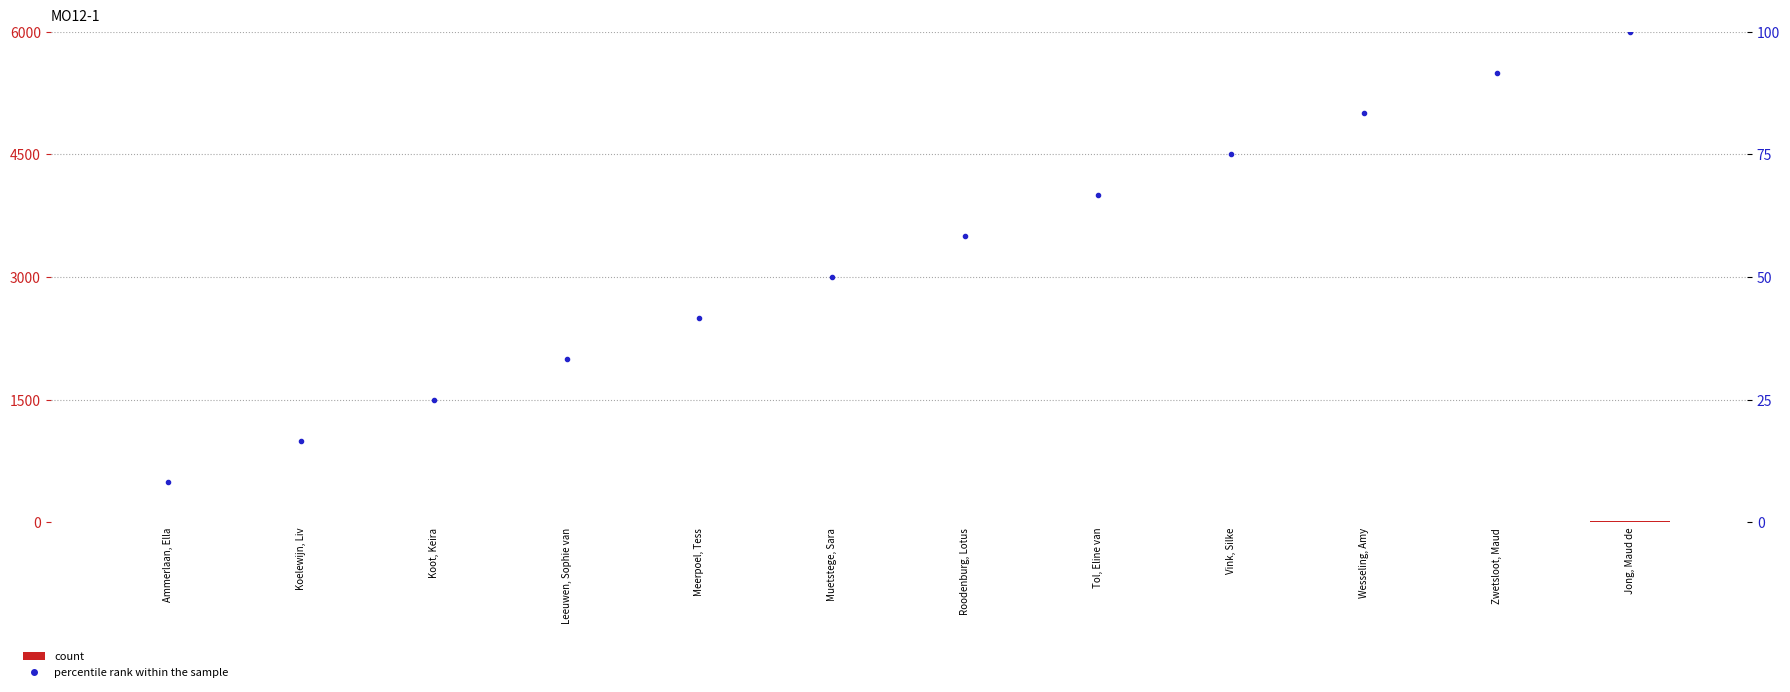

What are all the series names shown in the legend?

count, percentile rank within the sample